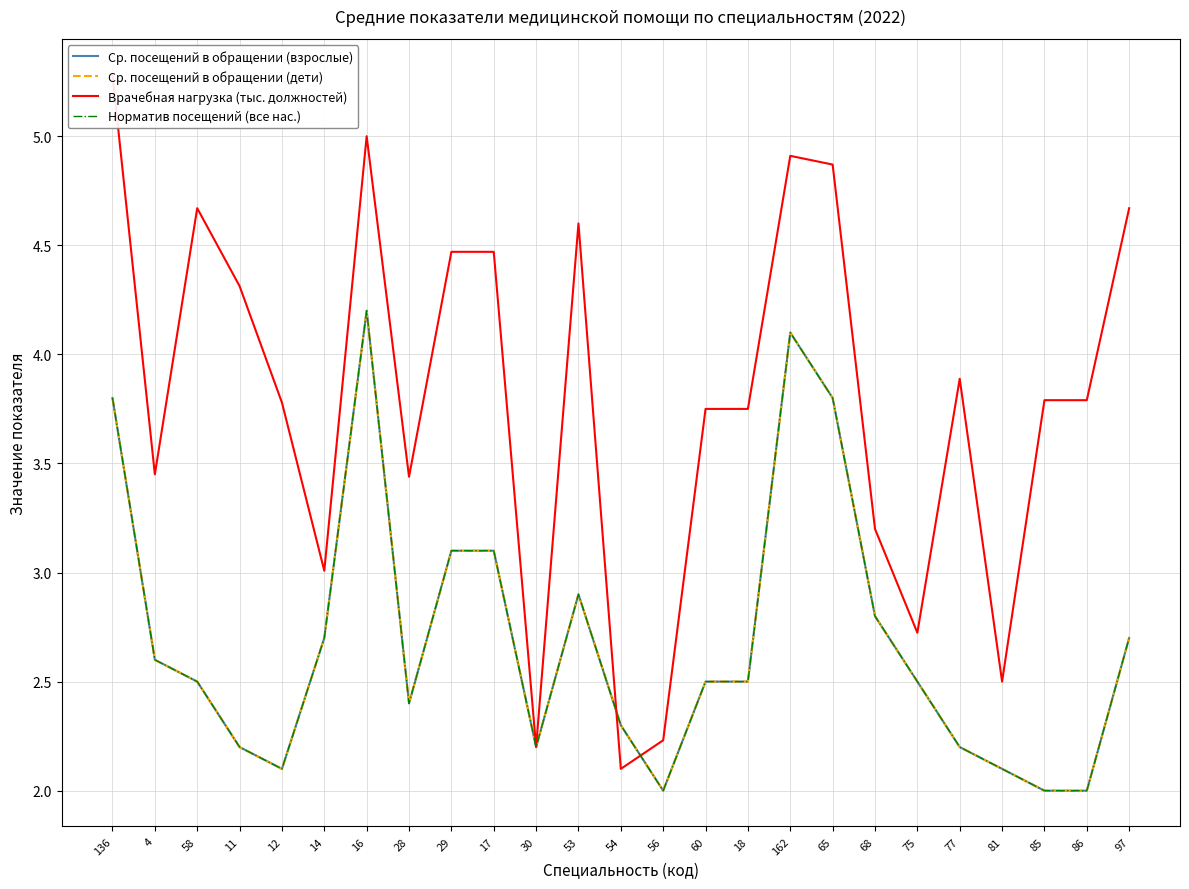

At which category does Ср. посещений в обращении (взрослые) reach its first local peak?

16